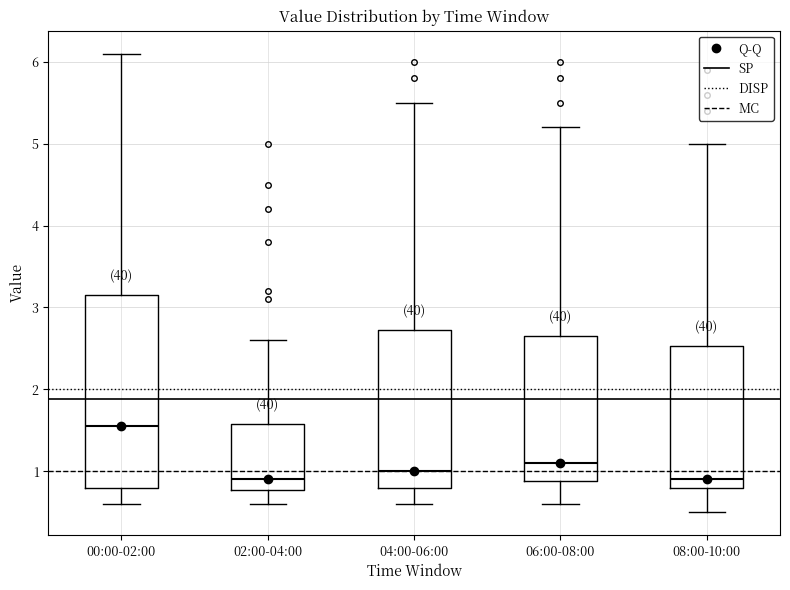

Reading left to right, transcribe this box plot: for each box, give where its median line is, the range the box spans, and where its two whiskers end, as read against the y-axis. The values are not printed on the chart, so give them approximately, as read against the axis.

00:00-02:00: median 1.6, box 0.8 to 3.2, whiskers 0.6 to 6.1
02:00-04:00: median 0.9, box 0.8 to 1.6, whiskers 0.6 to 2.6
04:00-06:00: median 1.0, box 0.8 to 2.7, whiskers 0.6 to 5.5
06:00-08:00: median 1.1, box 0.9 to 2.7, whiskers 0.6 to 5.2
08:00-10:00: median 0.9, box 0.8 to 2.5, whiskers 0.5 to 5.0